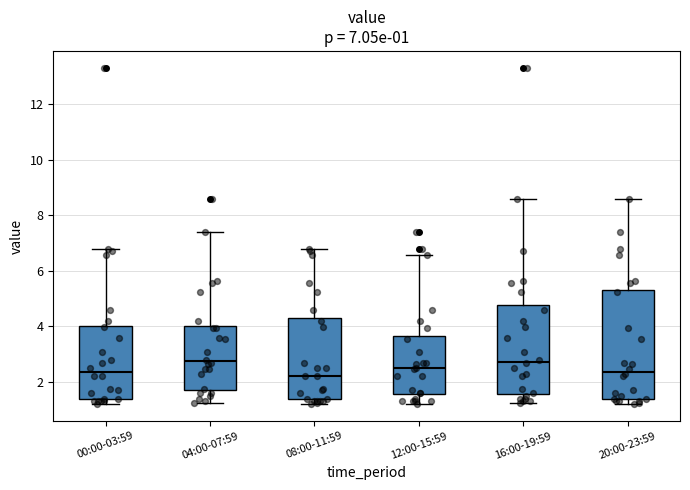

Which box is the tallest, from its lower edge to its upper edge?

20:00-23:59